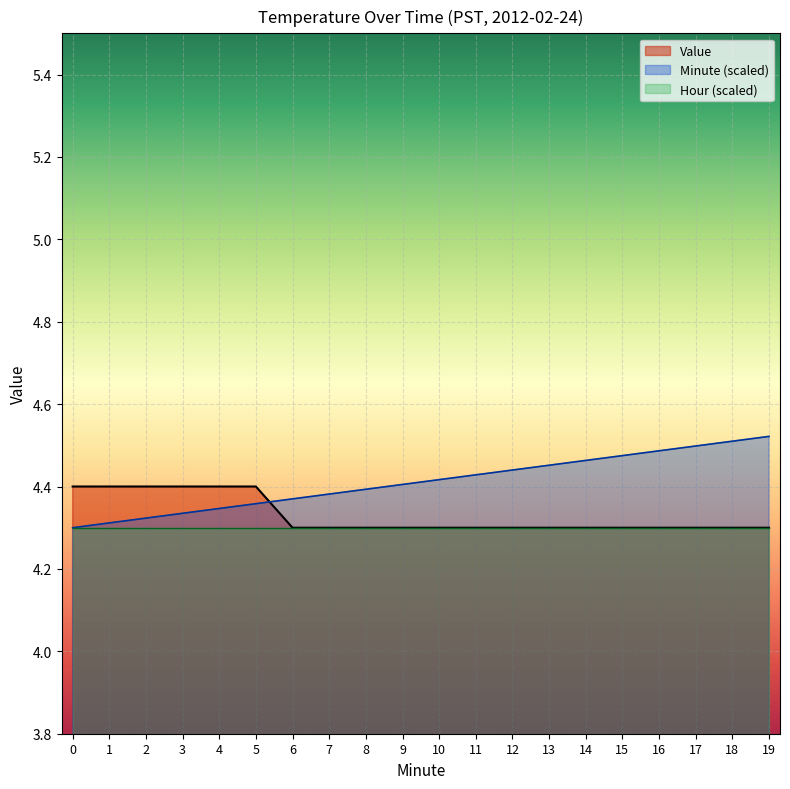

Reading left to right, what are all the values shown in this chart?

Value: 0=4.4	1=4.4	2=4.4	3=4.4	4=4.4	5=4.4	6=4.3	7=4.3	8=4.3	9=4.3	10=4.3	11=4.3	12=4.3	13=4.3	14=4.3	15=4.3	16=4.3	17=4.3	18=4.3	19=4.3
Minute: 0=4.3	1=4.3	2=4.3	3=4.3	4=4.3	5=4.4	6=4.4	7=4.4	8=4.4	9=4.4	10=4.4	11=4.4	12=4.4	13=4.5	14=4.5	15=4.5	16=4.5	17=4.5	18=4.5	19=4.5